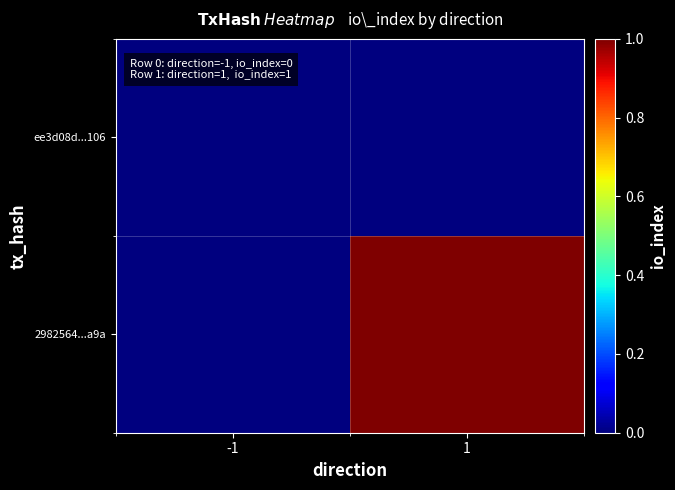

How many distinct data groups are displayed?

2